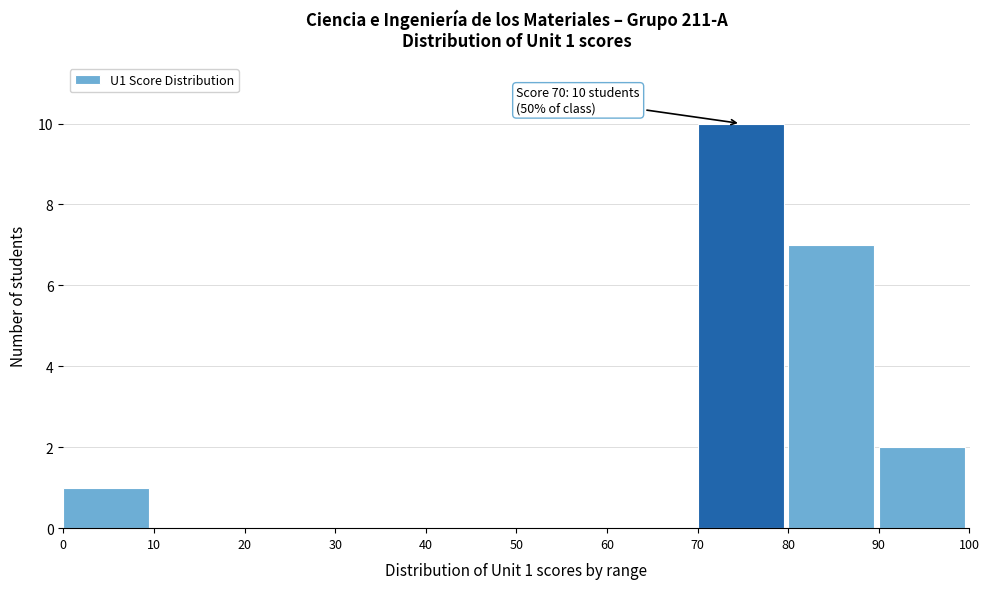

Which range on the x-axis has the tallest bar?

70 to 80